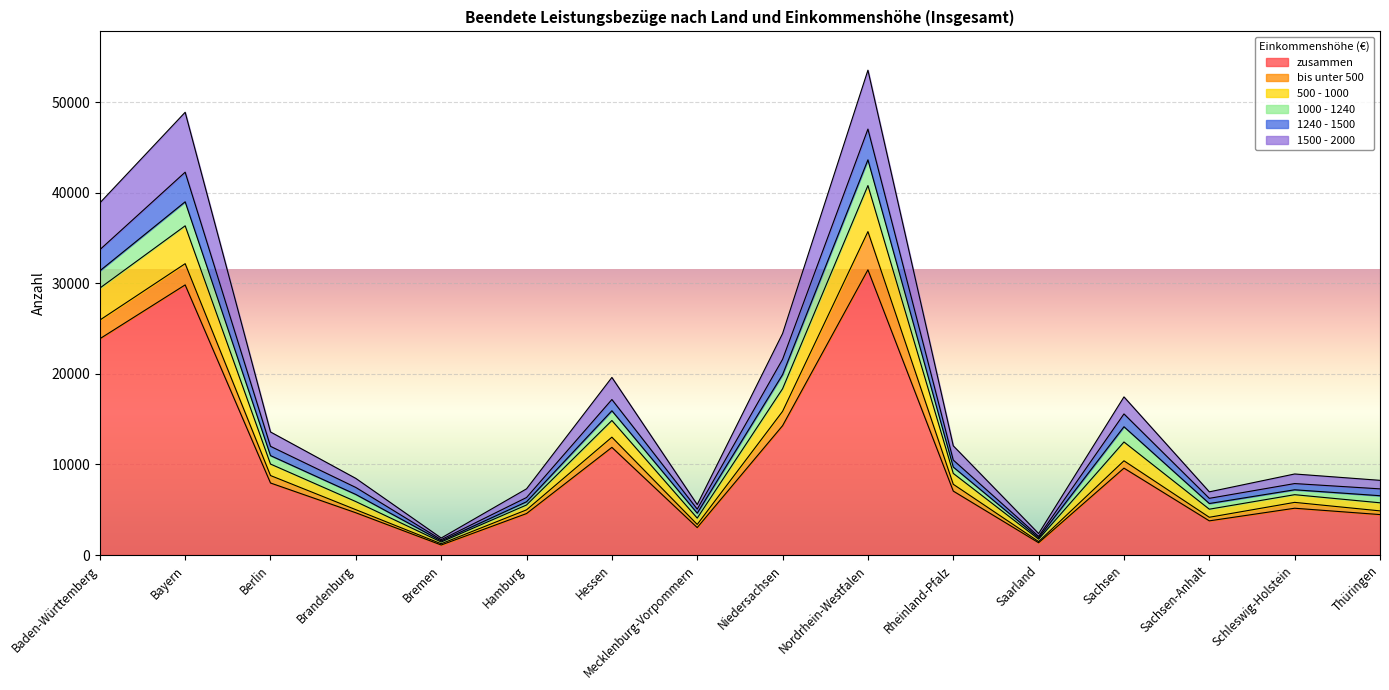

Does the chart display data point markers on the line(s)?

No